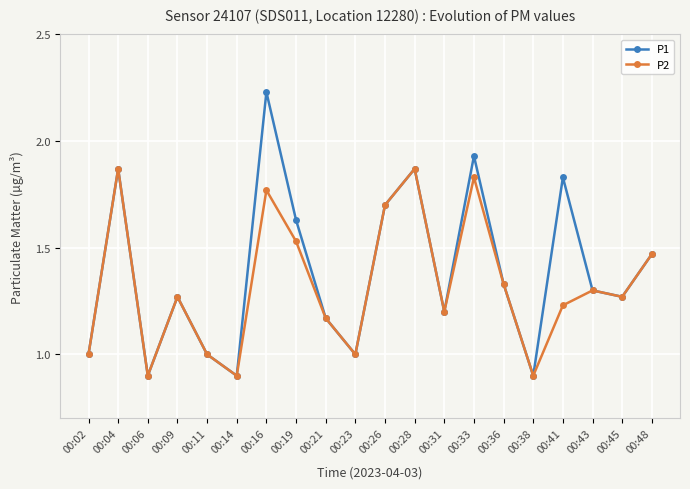

Is the value of P1 at 00:11 greater than the value of P2 at 00:09?

No